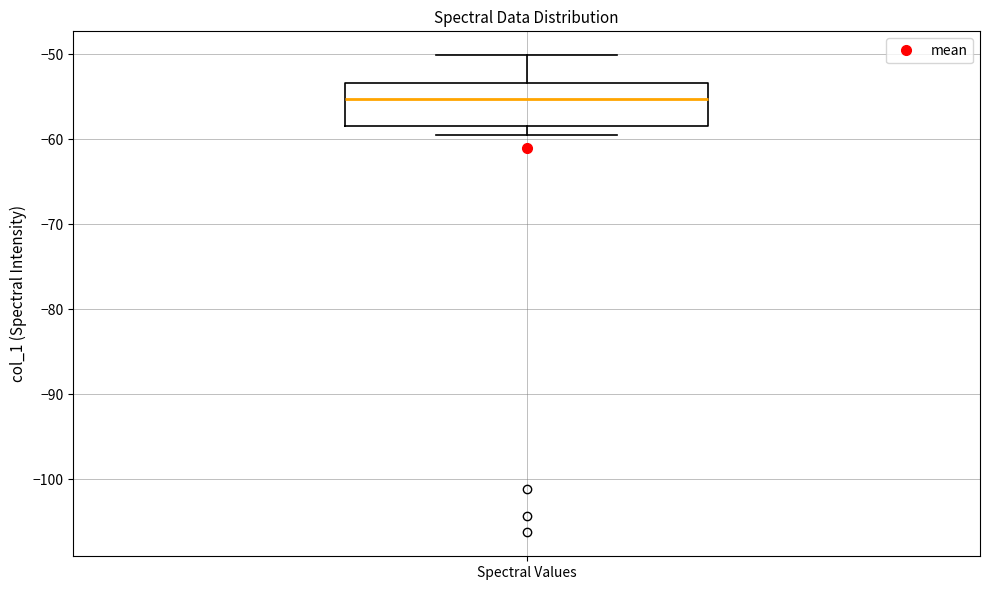

Transcribe this box plot: give where the median line is, the range the box spans, and where the two whiskers end, as read against the y-axis. The values are not printed on the chart, so give them approximately, as read against the axis.

median -55, box -58 to -53, whiskers -59 to -50